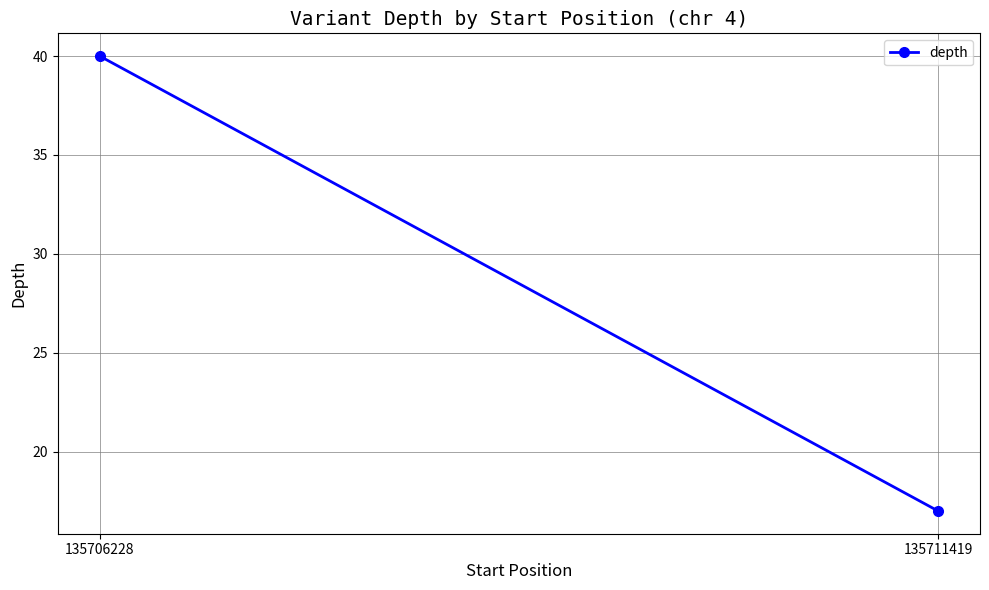

Rank the categories by value from lowest to highest.

135711419, 135706228